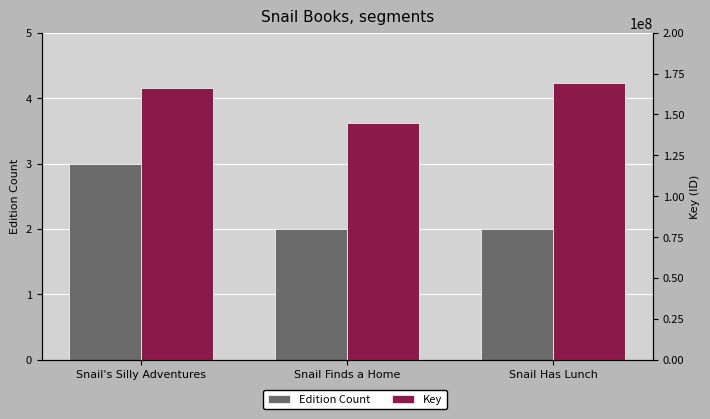

What is the average value of the Edition Count series?

2